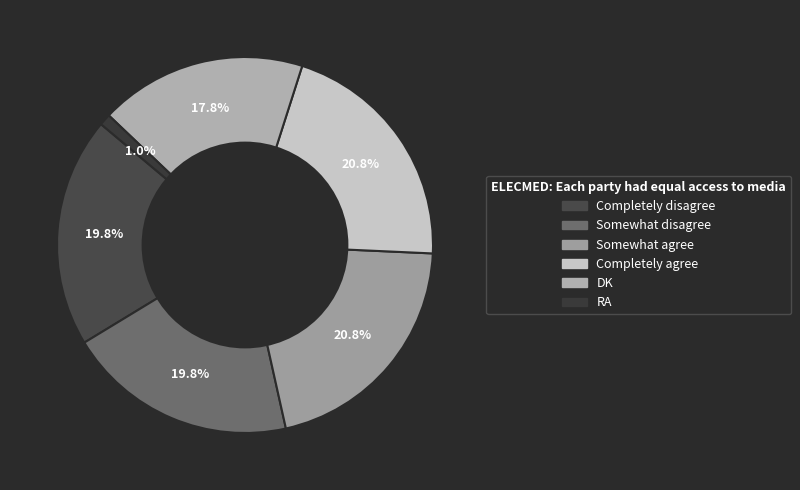

What percentage is the Somewhat disagree slice, to the nearest percent?

20%